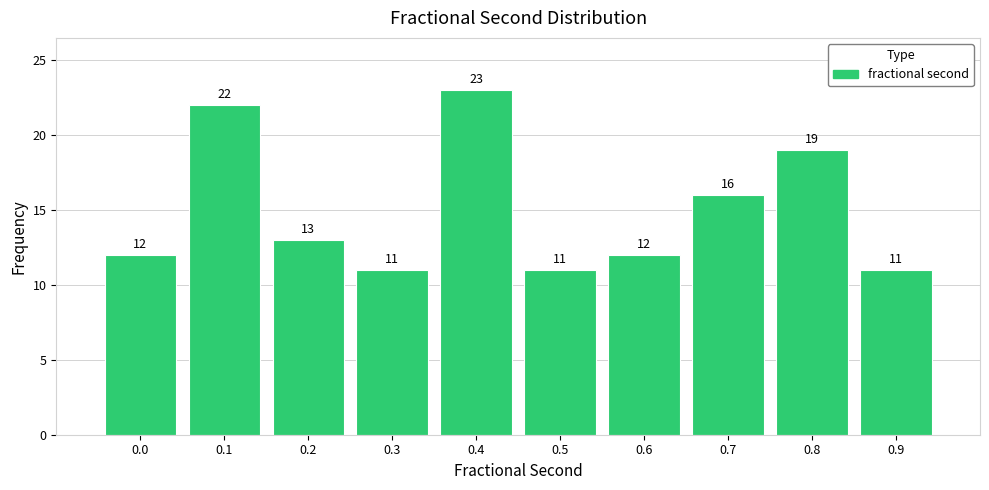

Reading left to right, list all the values displayed in this chart.

0.0=12	0.1=22	0.2=13	0.3=11	0.4=23	0.5=11	0.6=12	0.7=16	0.8=19	0.9=11